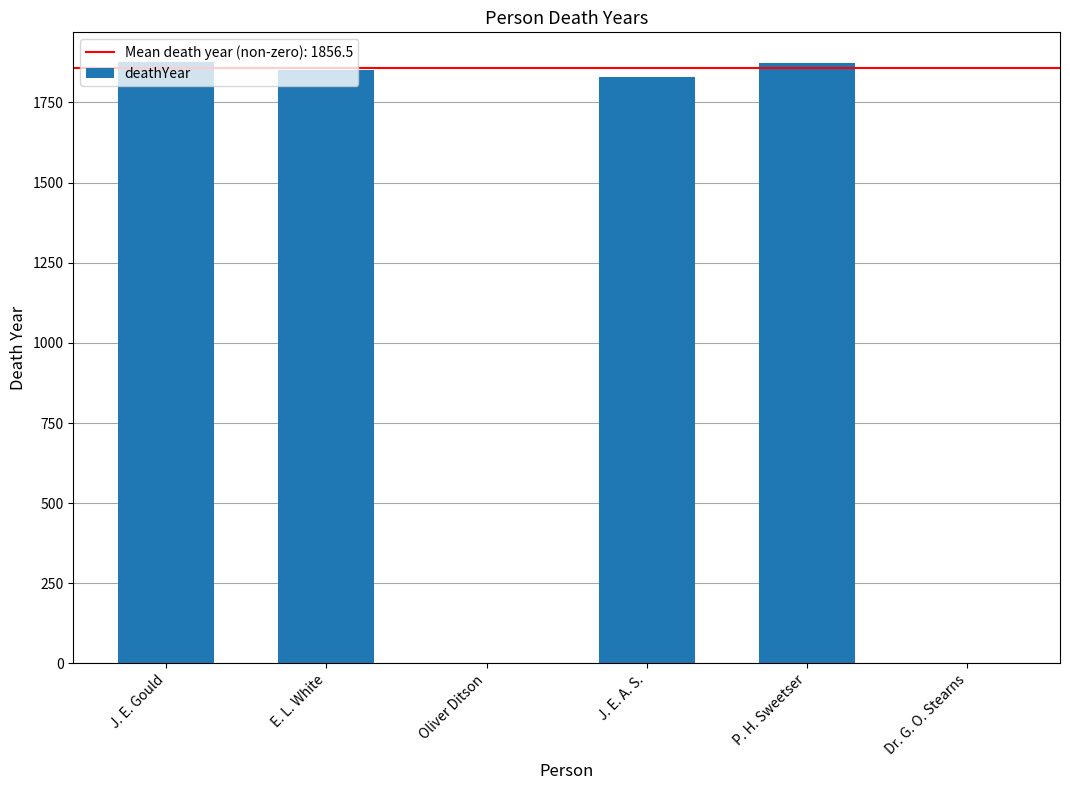

Read the value at J. E. A. S..

1828